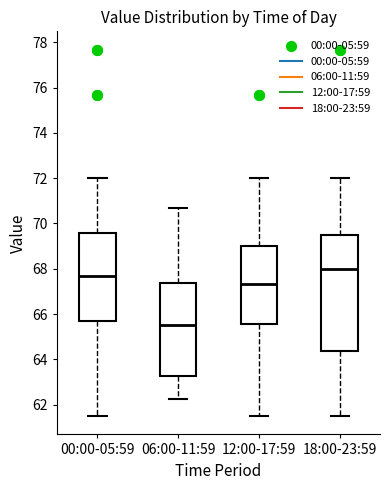

Reading left to right, transcribe this box plot: for each box, give where its median line is, the range the box spans, and where its two whiskers end, as read against the y-axis. The values are not printed on the chart, so give them approximately, as read against the axis.

00:00-05:59: median 67.6, box 65.6 to 69.6, whiskers 61.6 to 72.0
06:00-11:59: median 65.6, box 63.2 to 67.4, whiskers 62.2 to 70.6
12:00-17:59: median 67.4, box 65.6 to 69.0, whiskers 61.6 to 72.0
18:00-23:59: median 68.0, box 64.4 to 69.6, whiskers 61.6 to 72.0